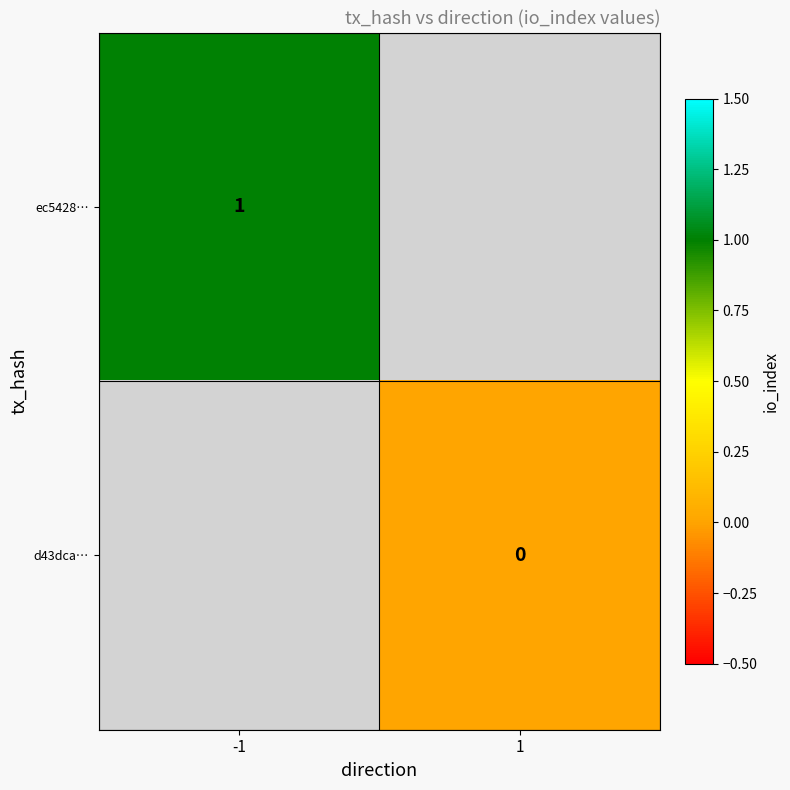

The ec5428… series shows 1 at -1. True or false?

True